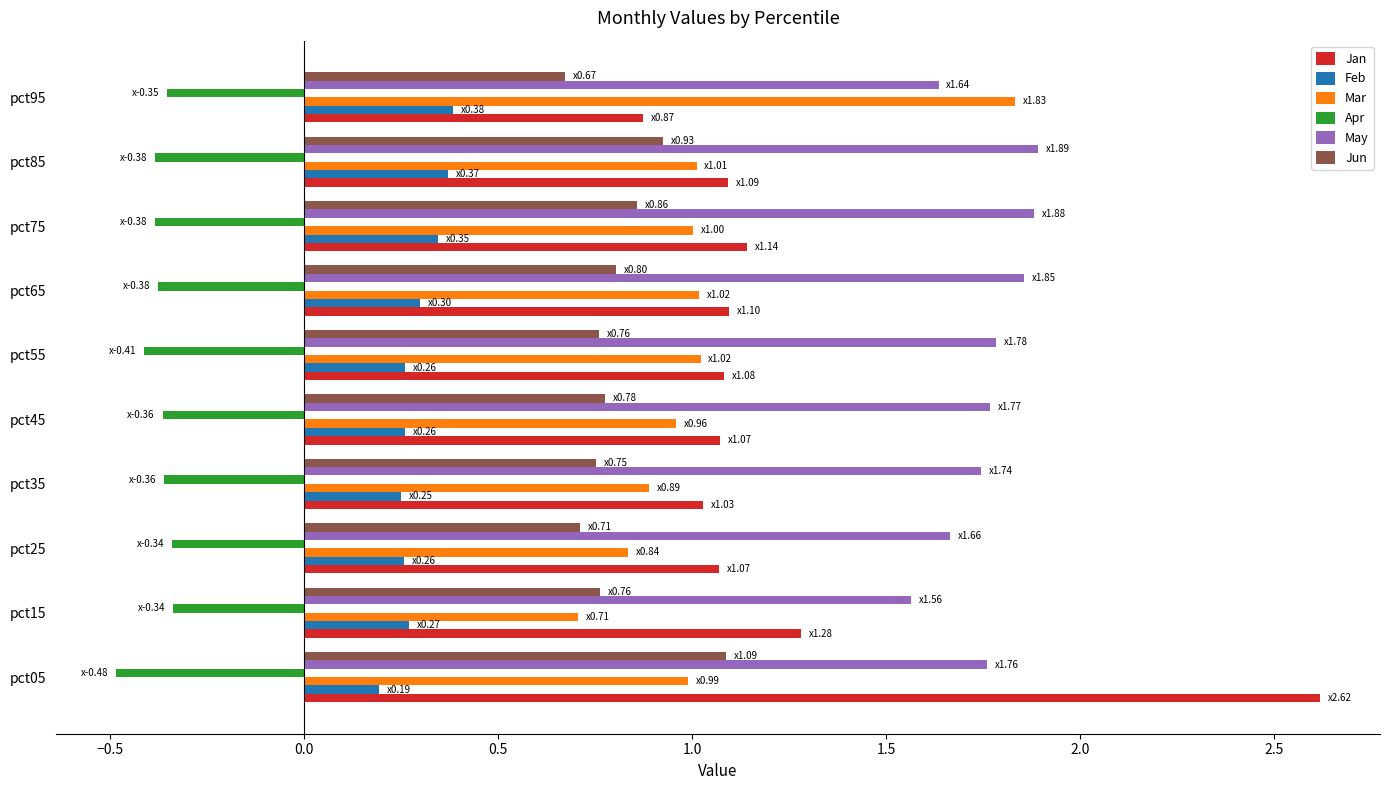

At which label does Mar reach its peak?

pct95